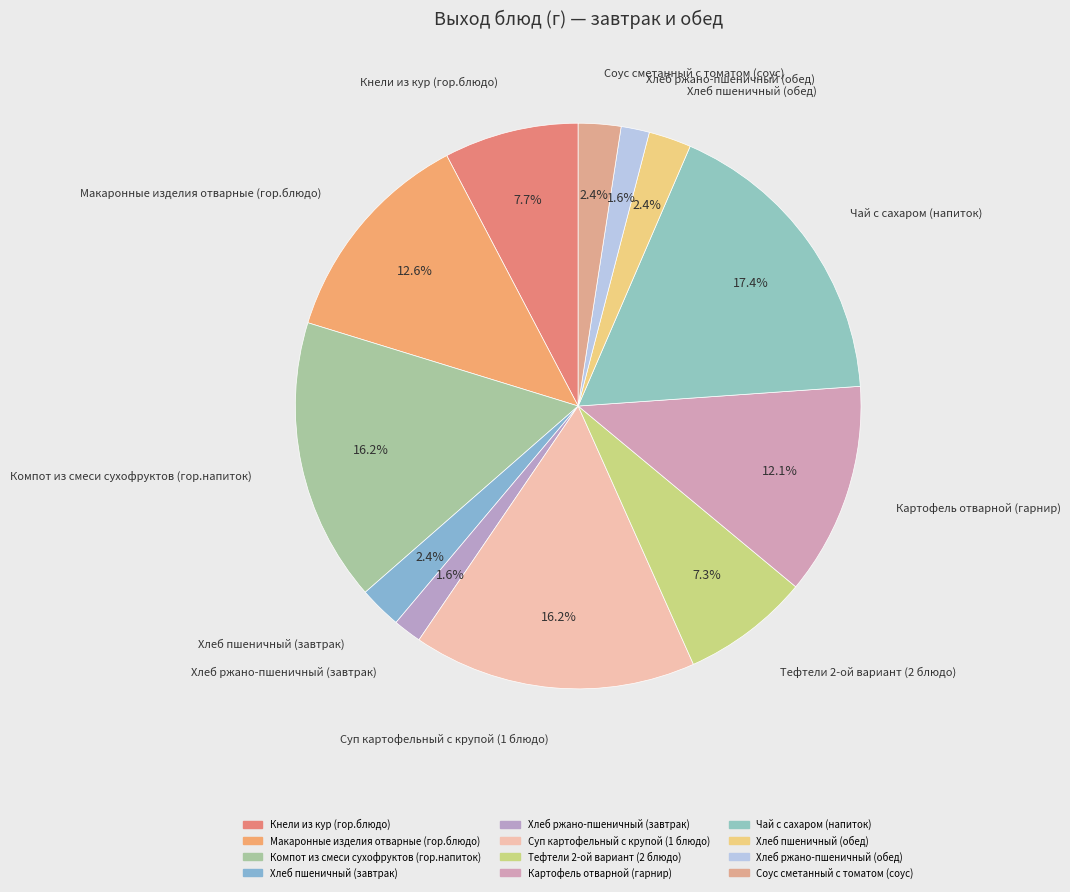

Which has a higher value, Макаронные изделия отварные (гор.блюдо) or Хлеб пшеничный (завтрак)?

Макаронные изделия отварные (гор.блюдо)